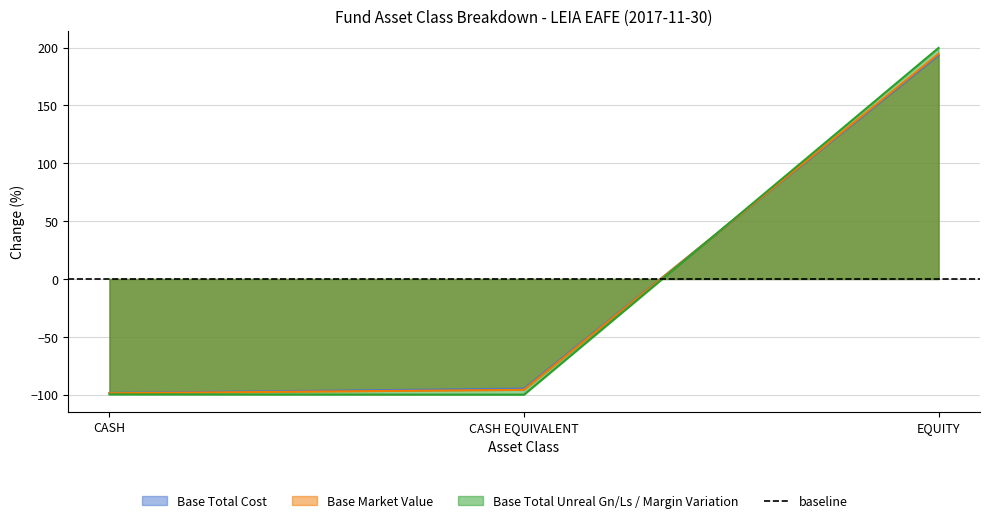

The value of Base Total Cost at EQUITY is 193.4. True or false?

True